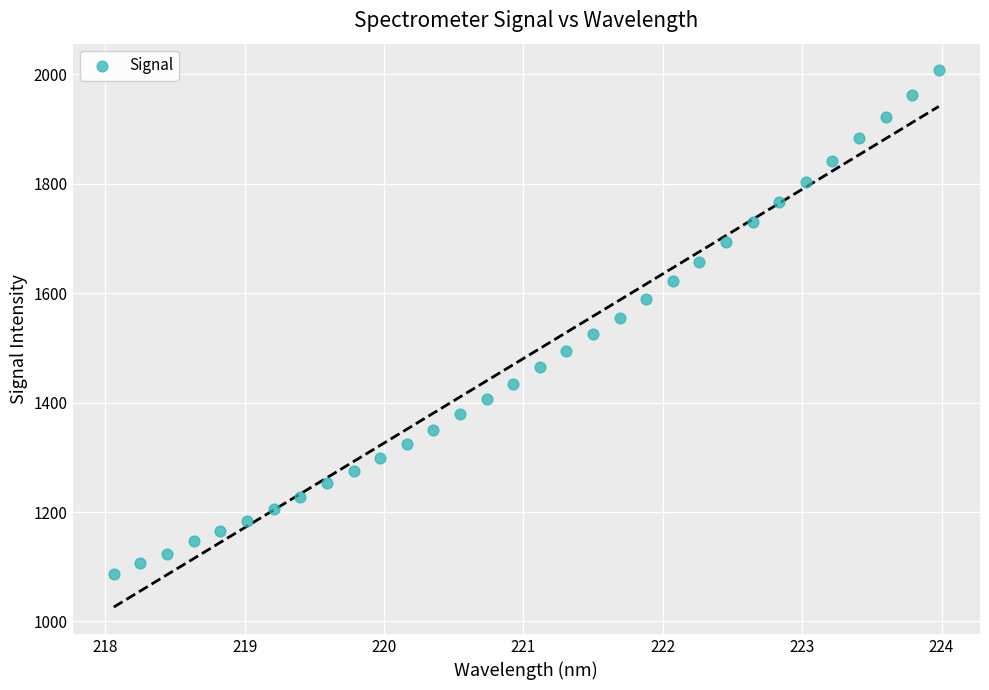

What is the range of Y values (max minus min)?

919.8